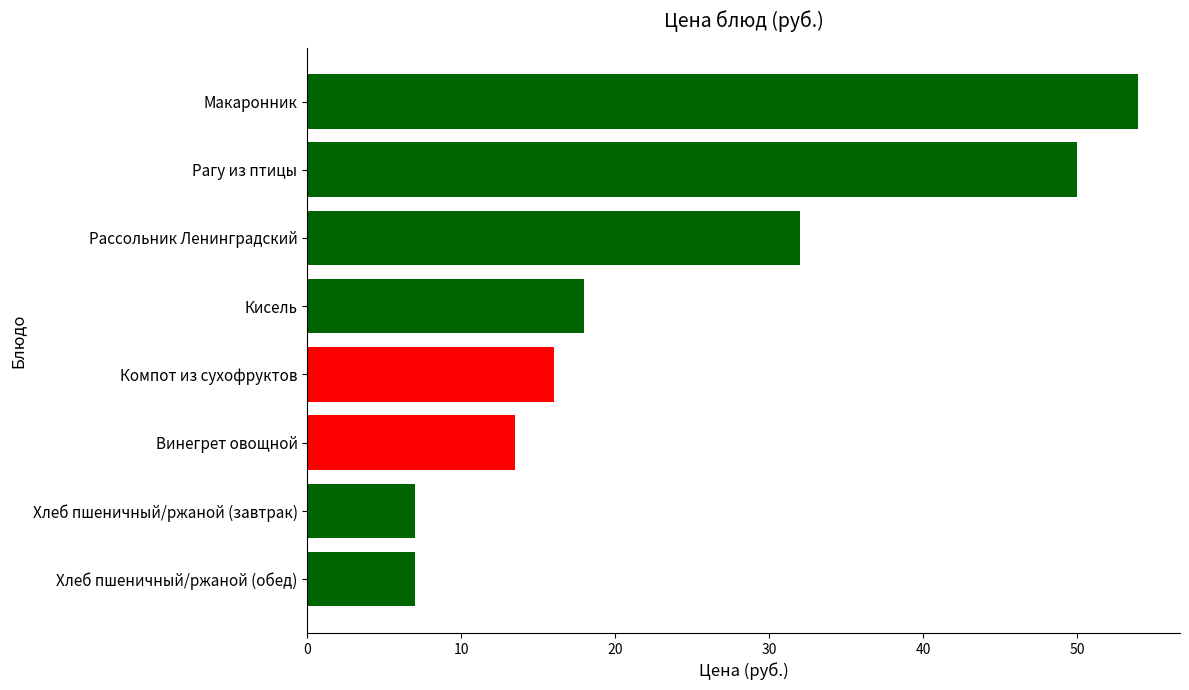

What is the label of the 1st bar from the top?

Макаронник